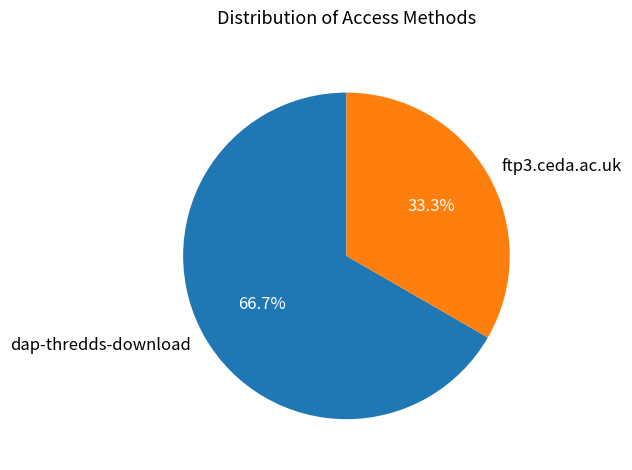

What percentage is the dap-thredds-download slice, to the nearest percent?

67%